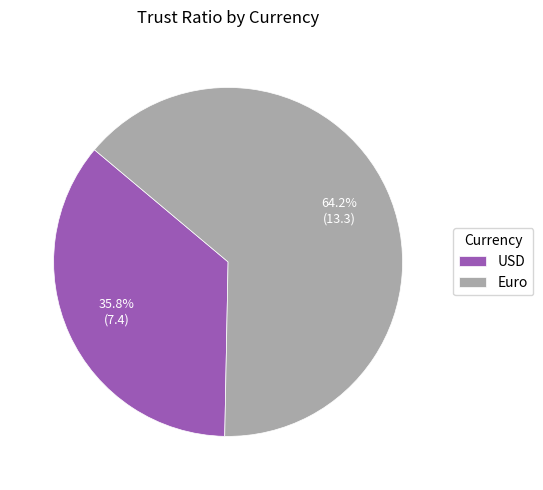

Count the number of slices in the pie.

2